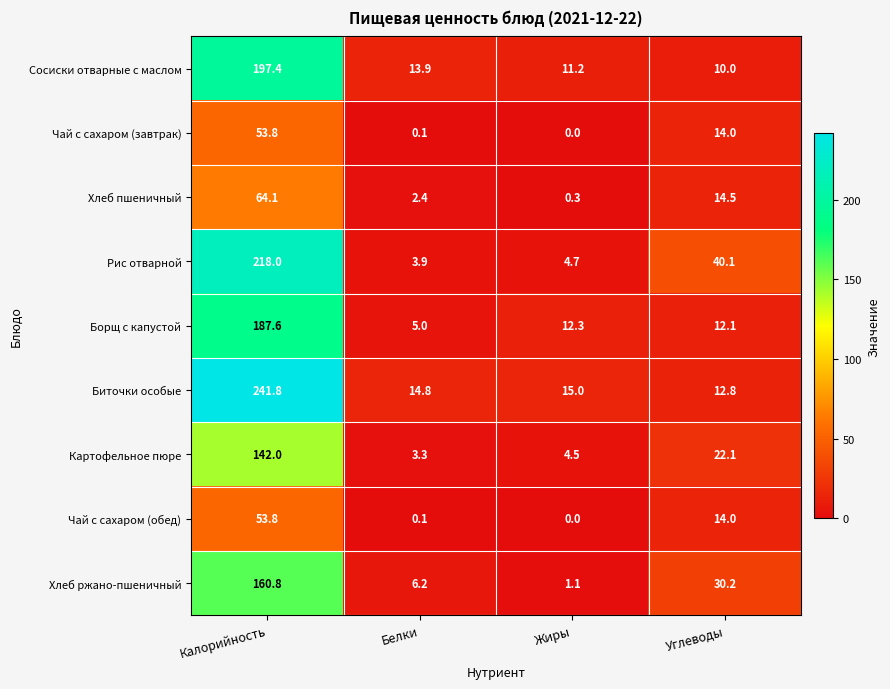

Rank the categories by Хлеб ржано-пшеничный value from lowest to highest.

Жиры, Белки, Углеводы, Калорийность